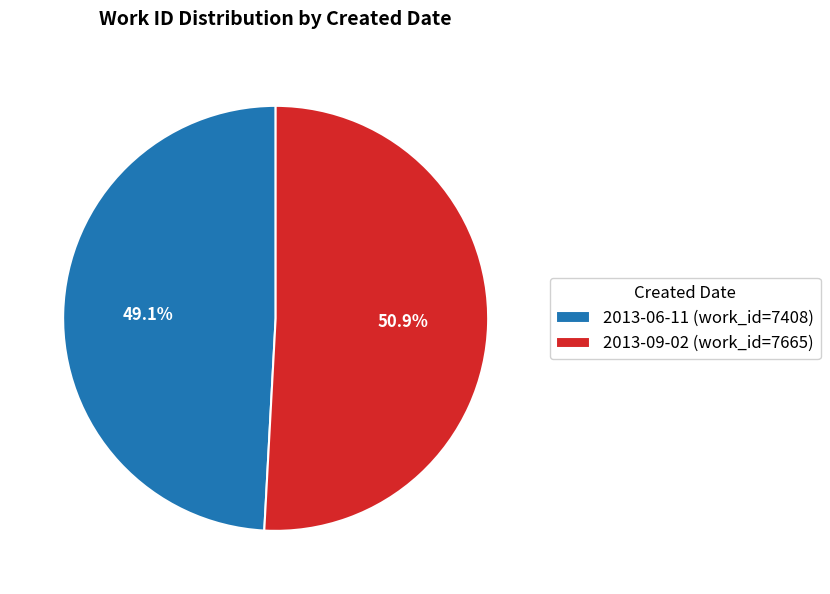

Count the number of slices in the pie.

2